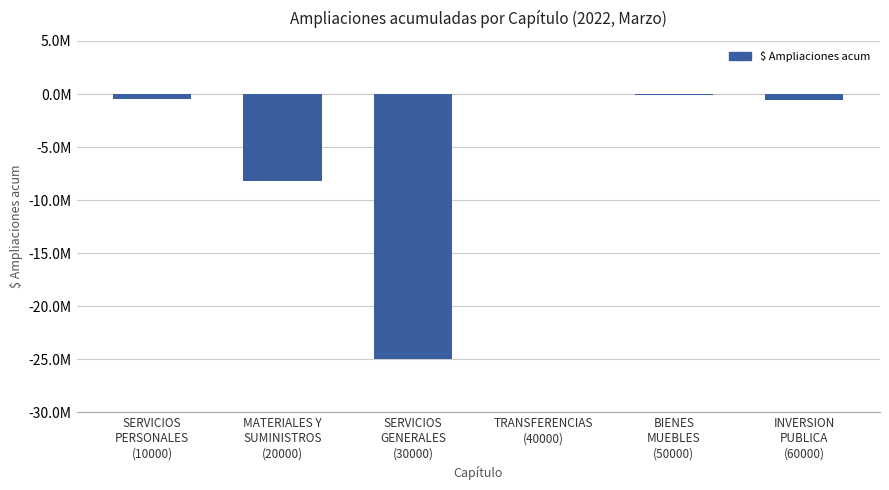

Are the bars horizontal?

No